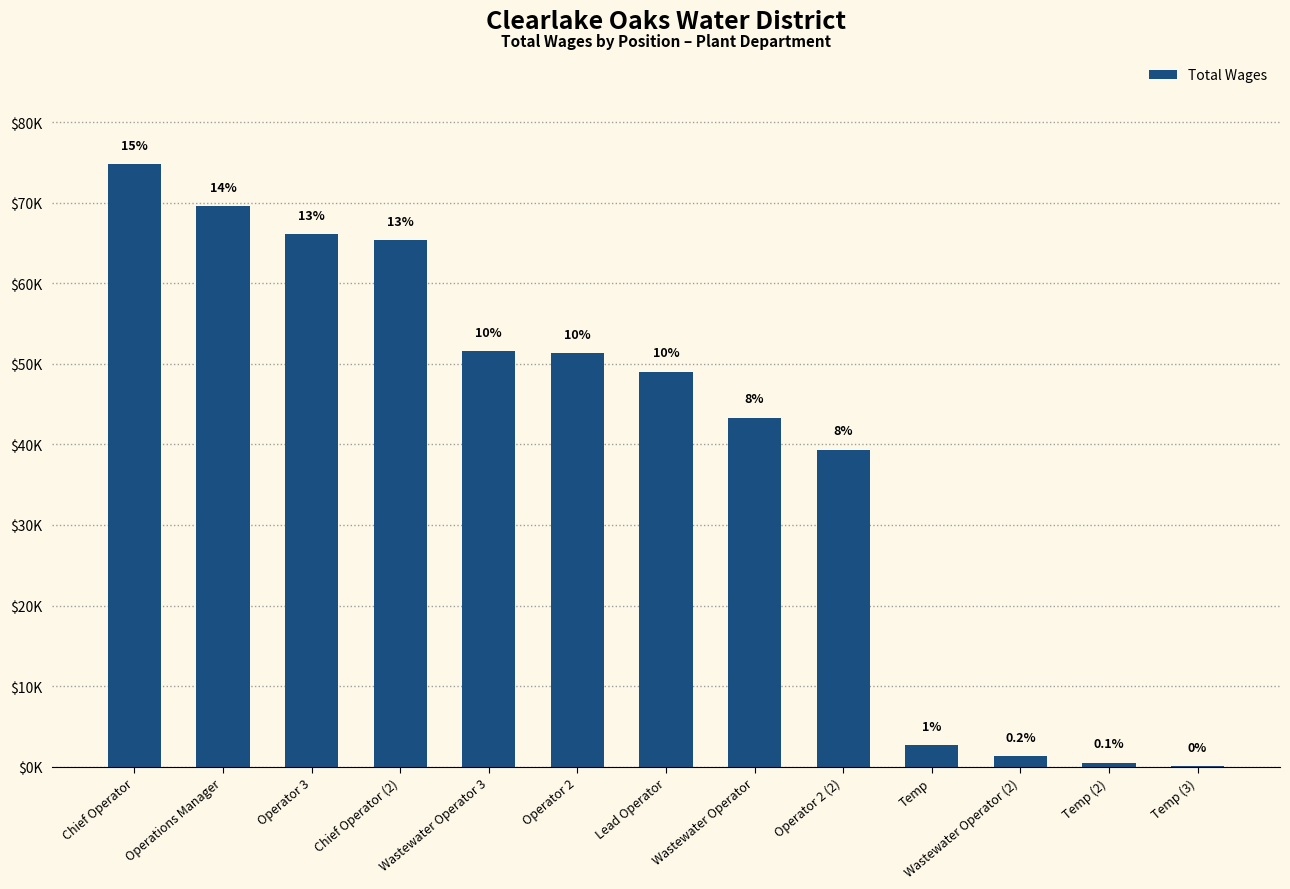

Which category has the highest value across all series?

Chief Operator